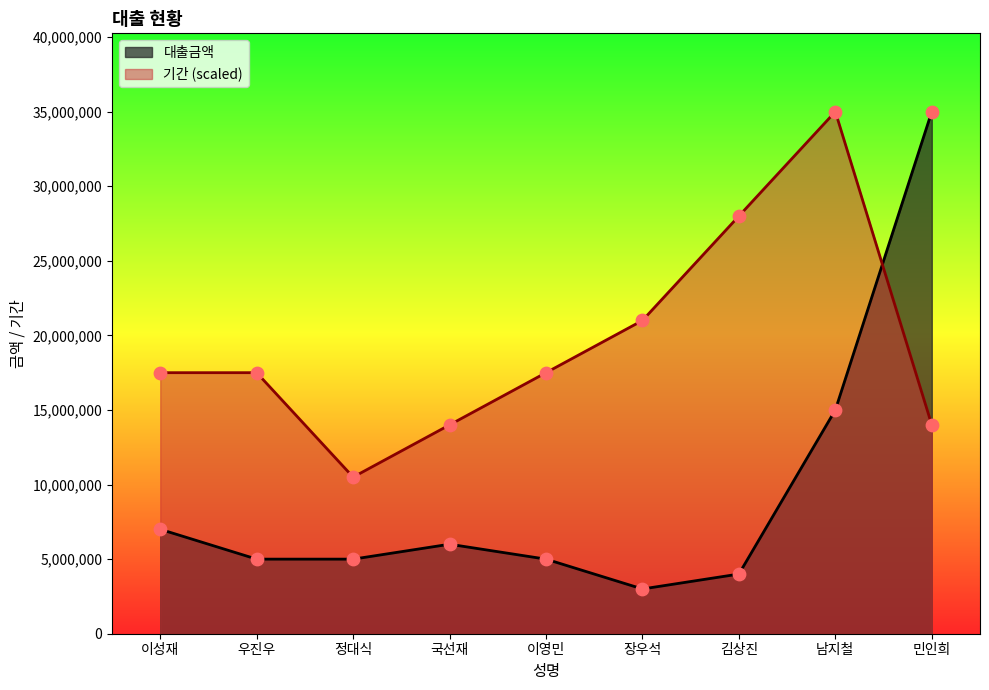

Which series has the largest total across all categories?

기간 (scaled)